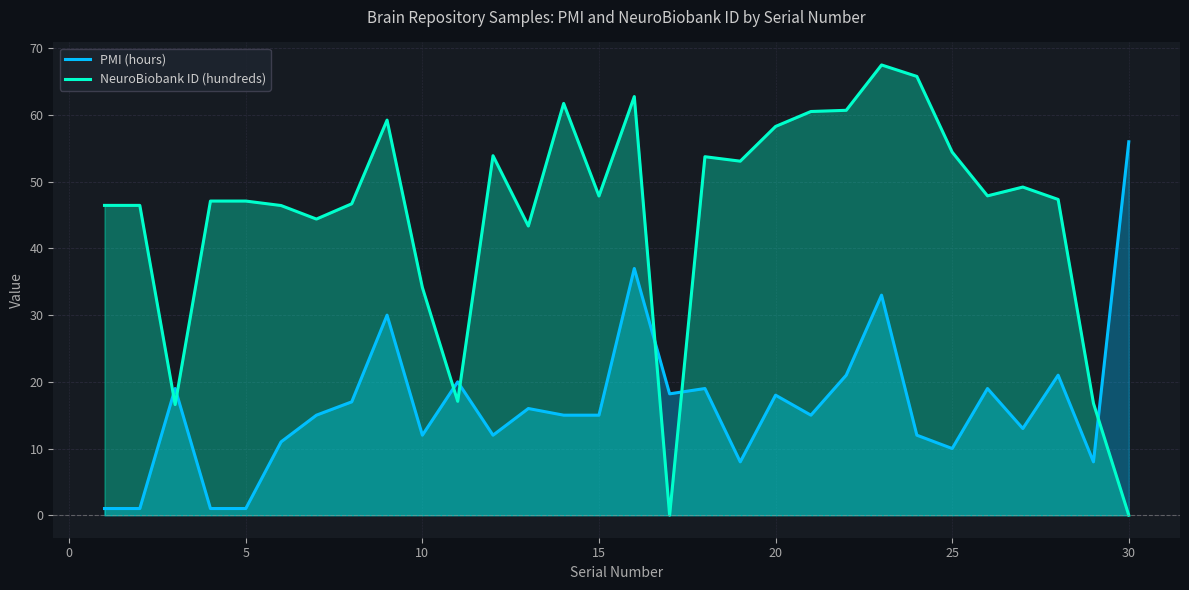

The NeuroBiobank ID (hundreds) series shows 47.9 at 15. True or false?

True